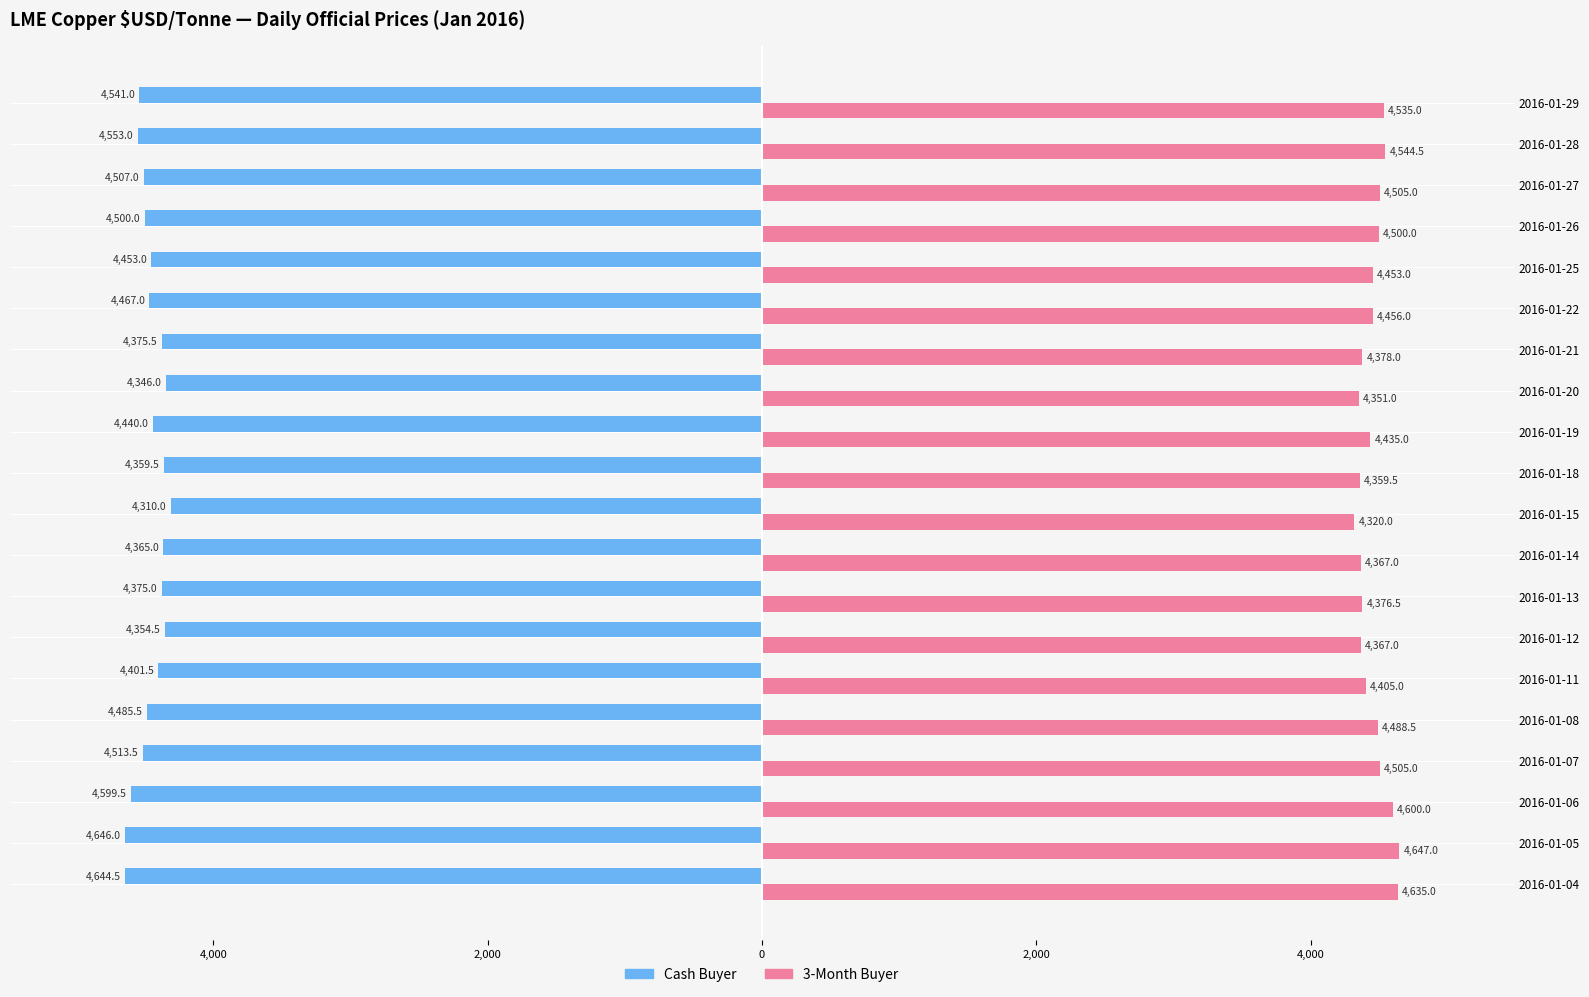

What are all the series names shown in the legend?

Cash Buyer, 3-Month Buyer